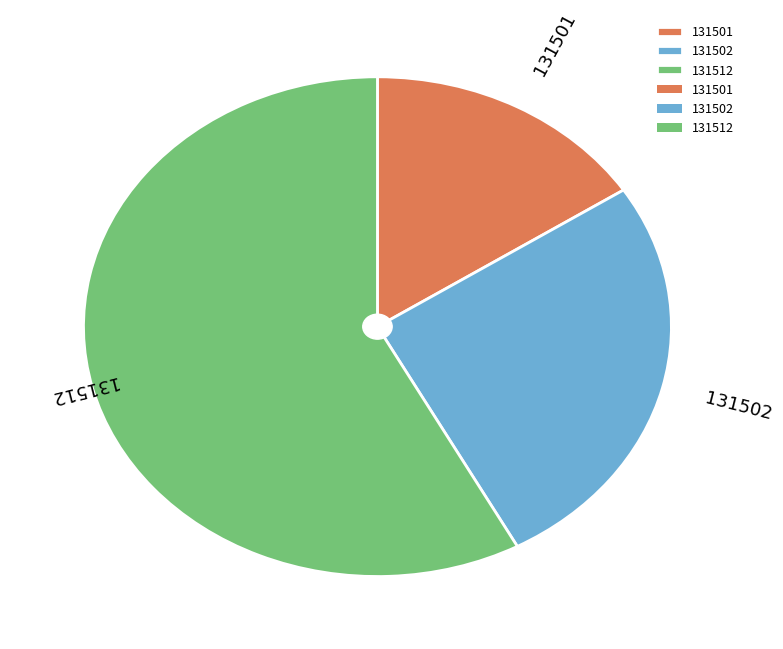

Does 131502 account for over 50% of the chart?

No